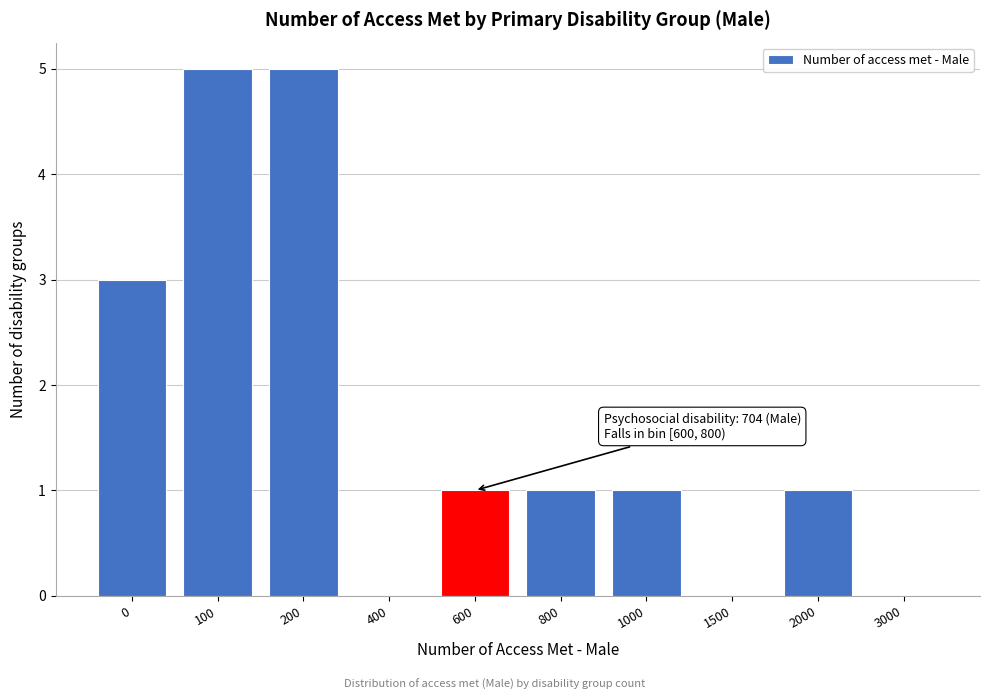

Reading right to left, transcribe all the data shown in this chart.

3000=0	2000=1	1500=0	1000=1	800=1	600=1	400=0	200=5	100=5	0=3